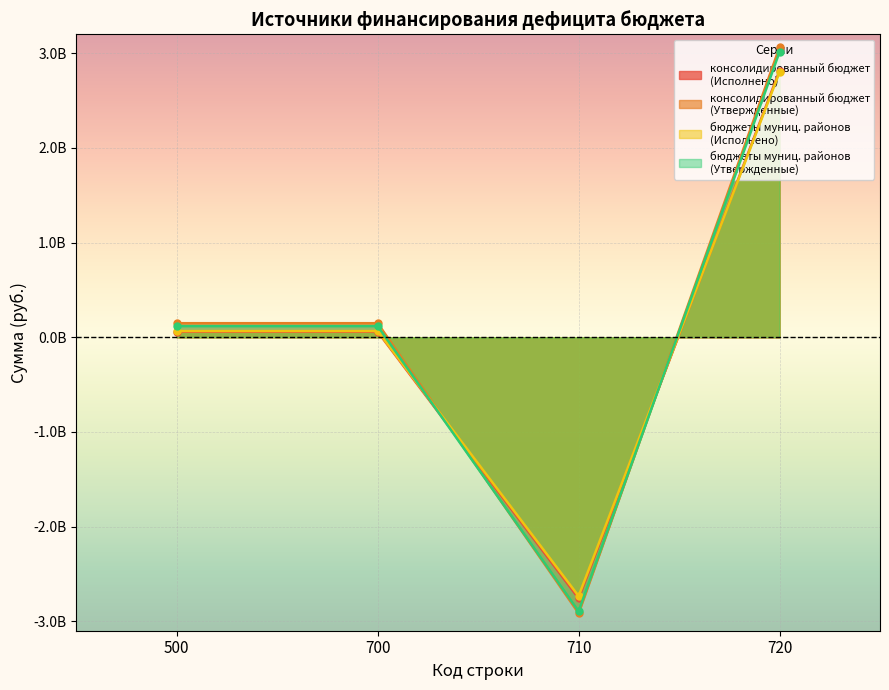

Does the chart display data point markers on the line(s)?

Yes